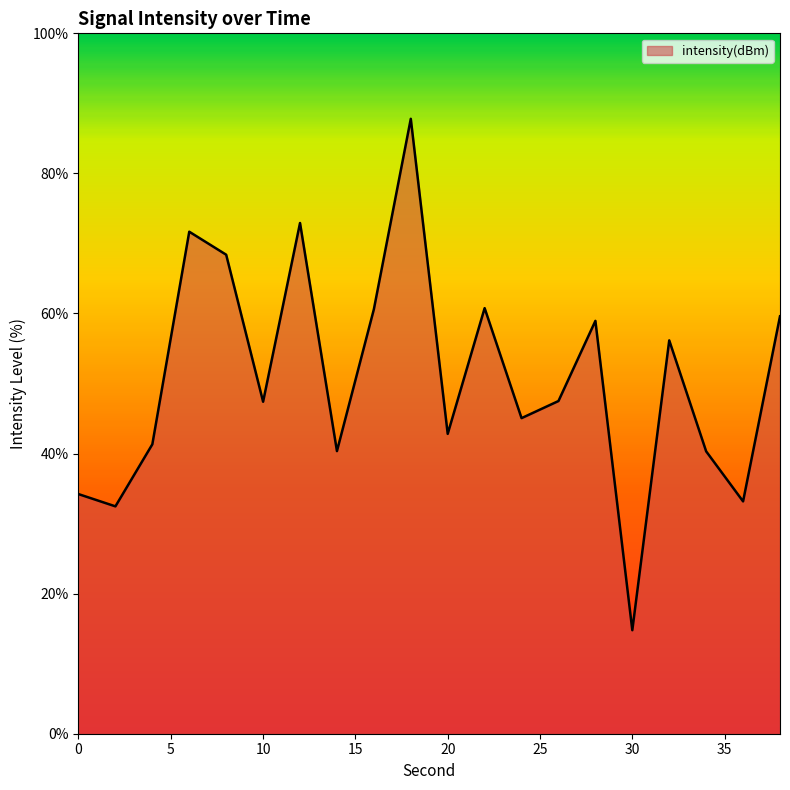

What is the greatest value displayed?

87.8